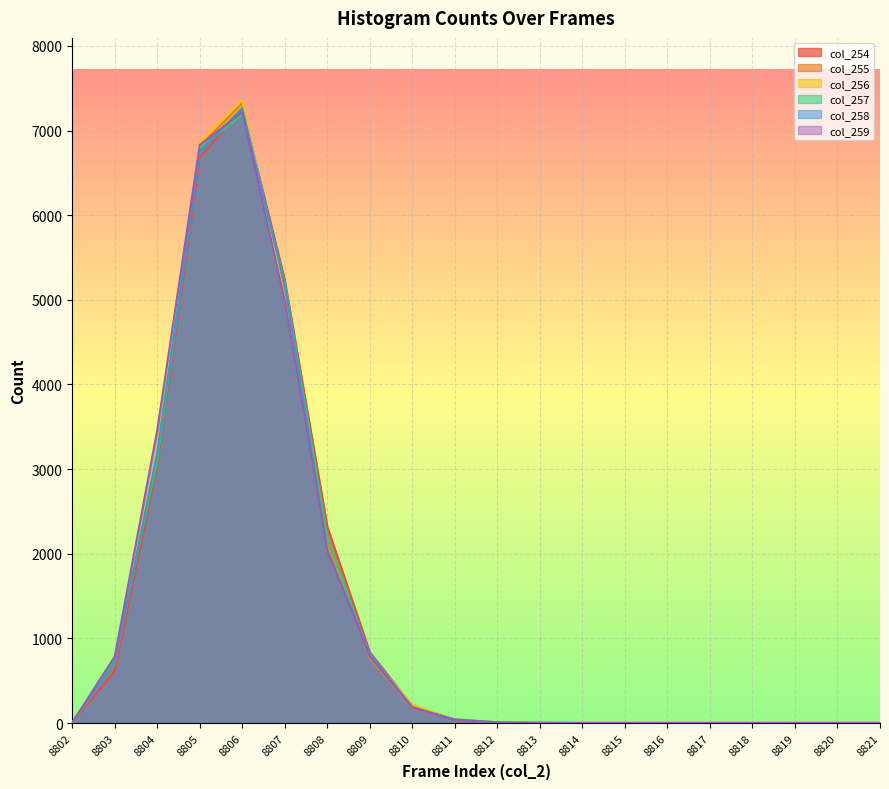

Which category has the highest value in the col_255 series?

8806